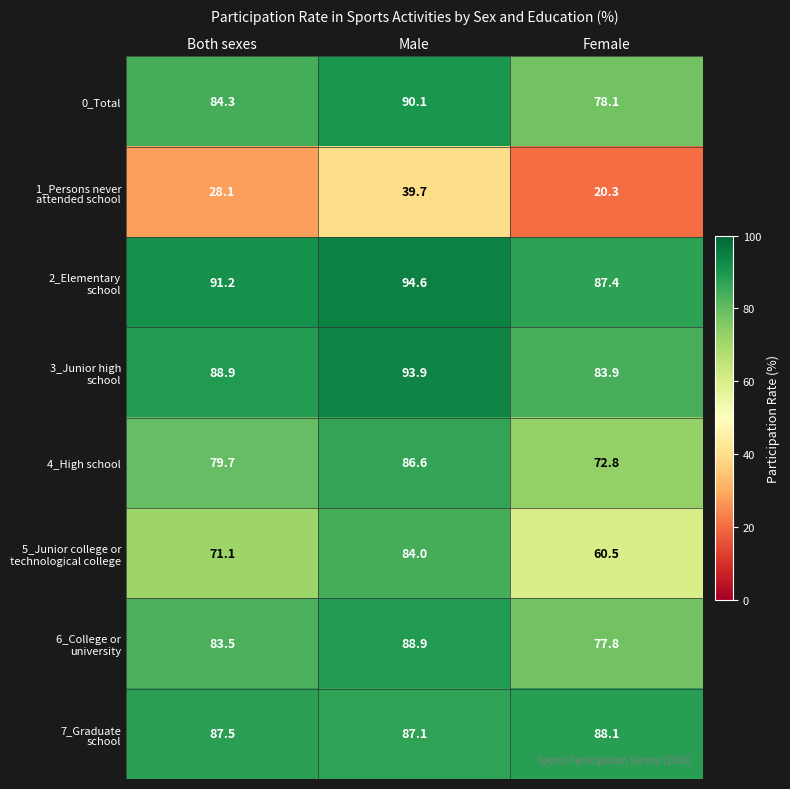

What value does the 4_High school series have at Male?

86.6